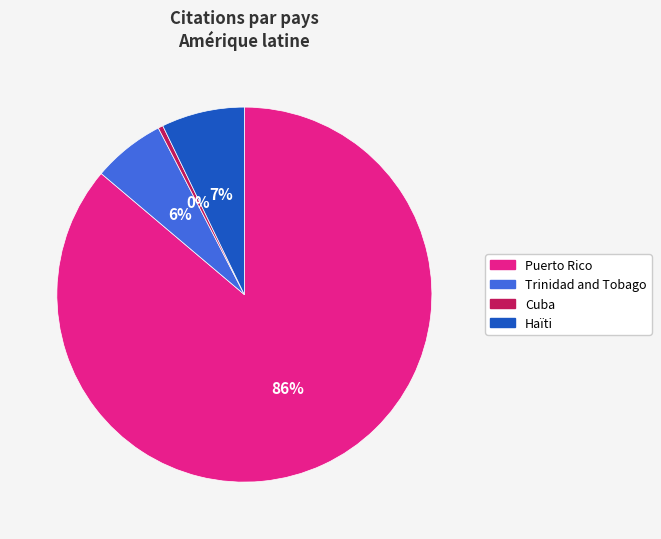

Approximately how many times larger is the value at Haïti compared to Cuba?

17.0